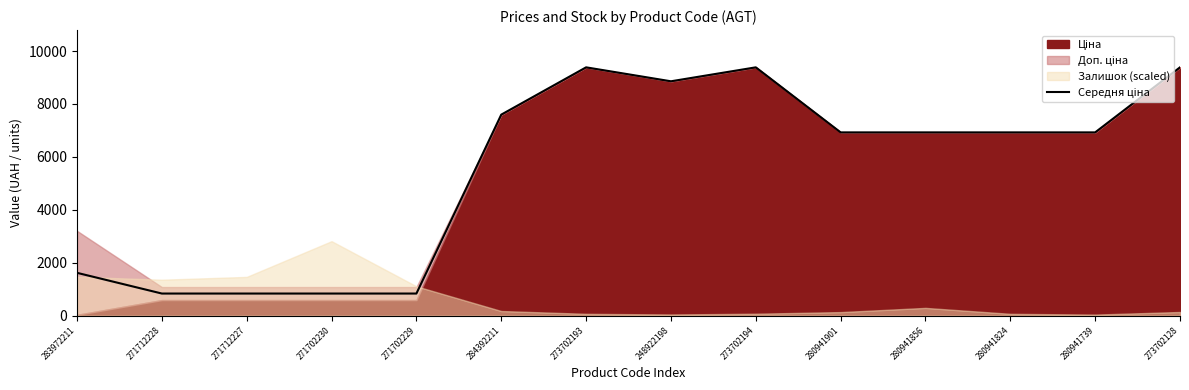

Is it true that the value at 280941824 is 6925.7?

True